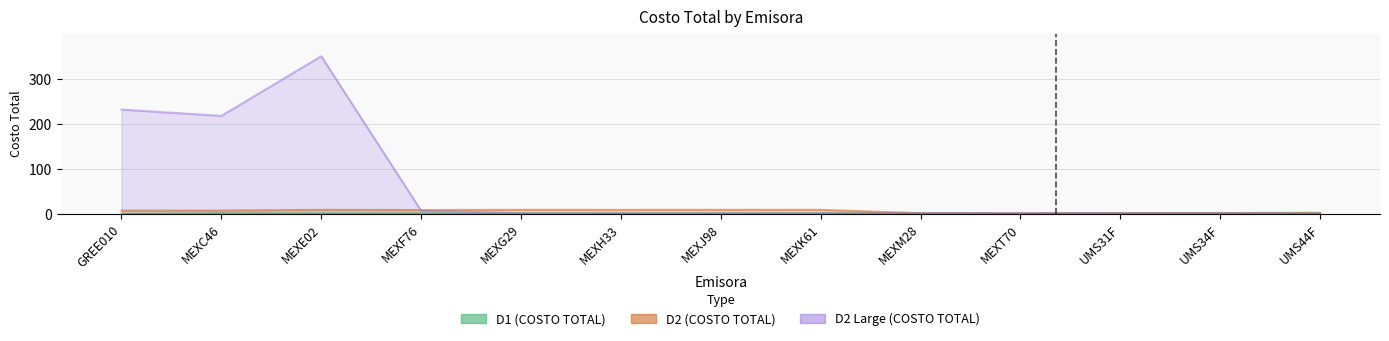

At which category does D2 Large (COSTO TOTAL) reach its first local peak?

MEXE02